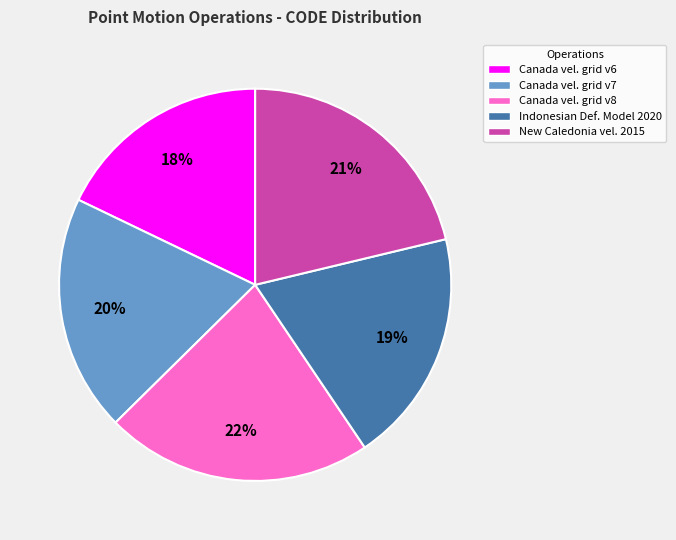

True or false: Indonesian Def. Model 2020 accounts for 19% of the total.

True